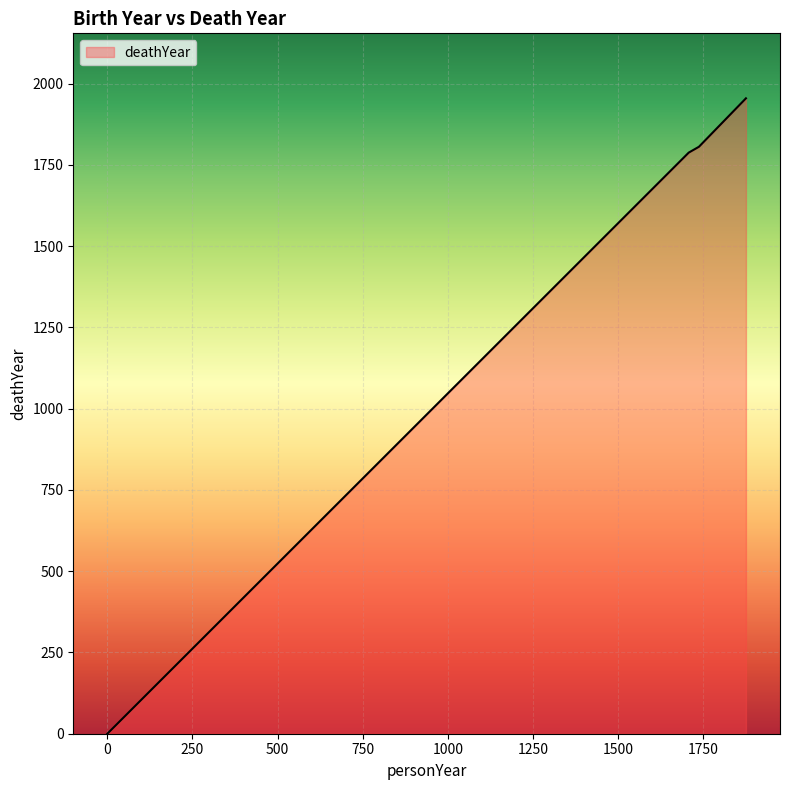

What is the sum of all values?

5549